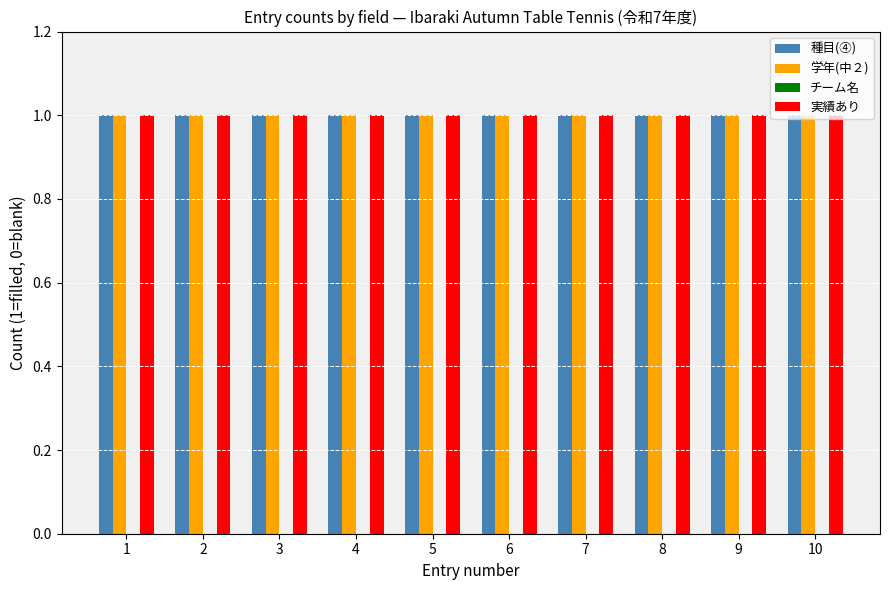

At how many categories does at least one series exceed 0?

10